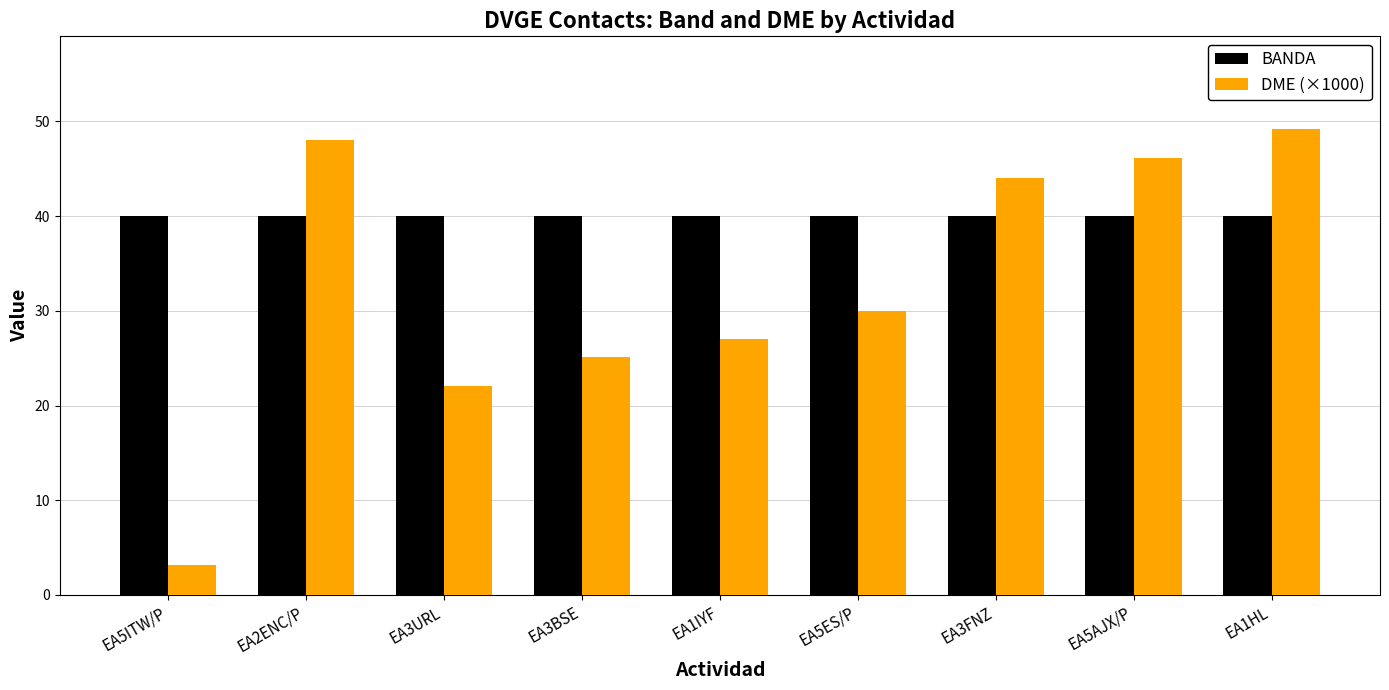

Read the BANDA value at EA5AJX/P.

40.0